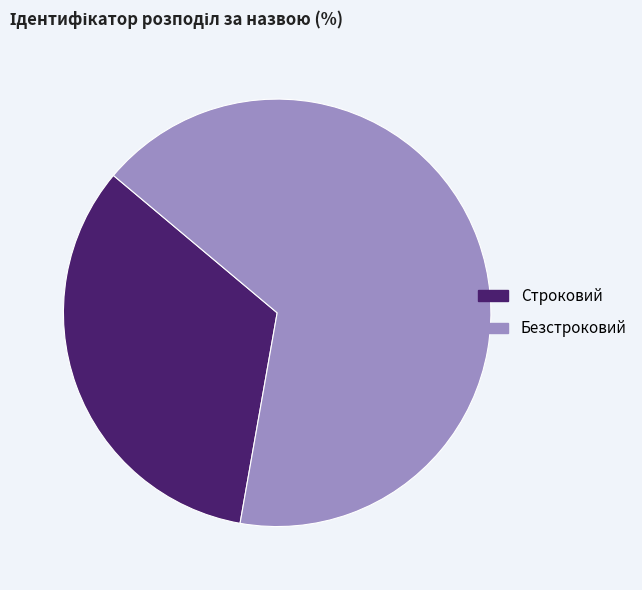

What is the ratio of the value at Безстроковий to the value at Строковий?

2.0